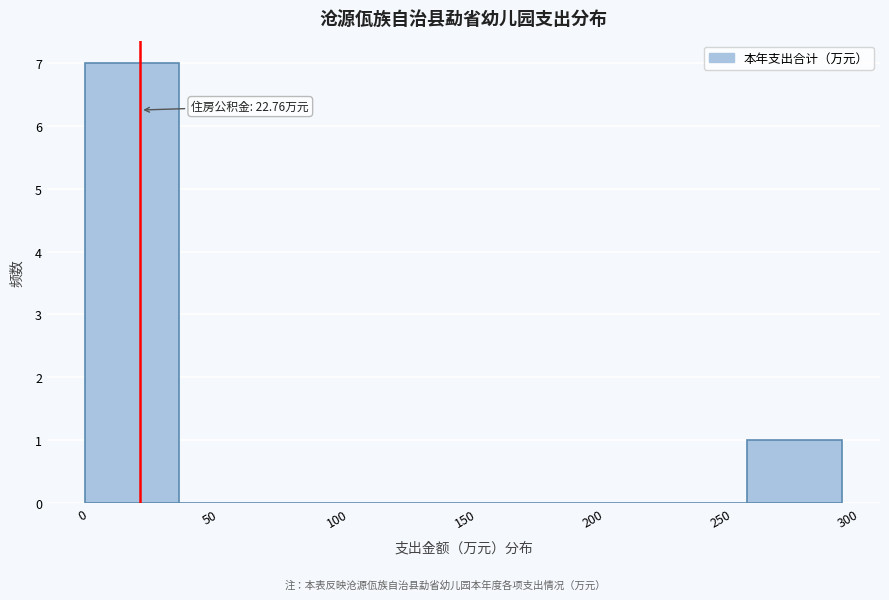

Over which range of the x-axis is the bar tallest?

0 to 40